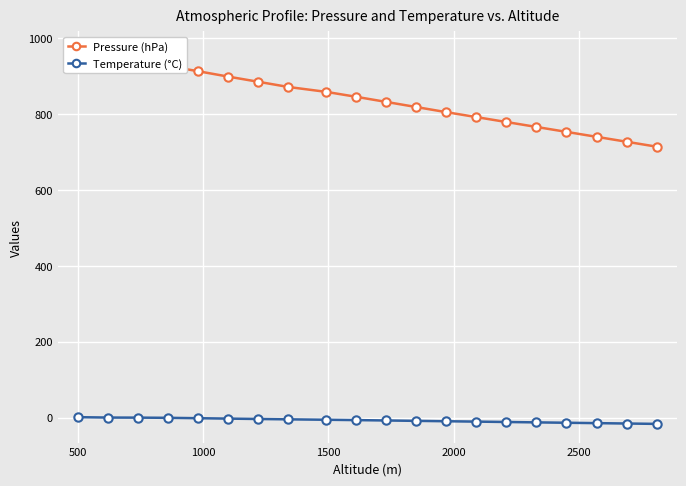

What is the difference between the maximum and minimum values in the Pressure (hPa) series?

254.4